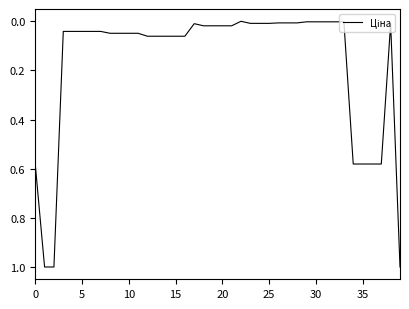

What is the difference between the maximum and minimum values?

1.0